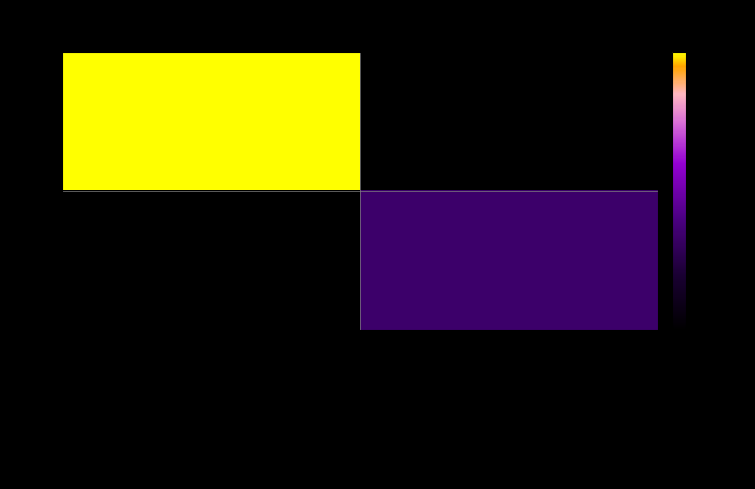

What is the total value across all series at Delegacion Tamaulipas?

13704.2